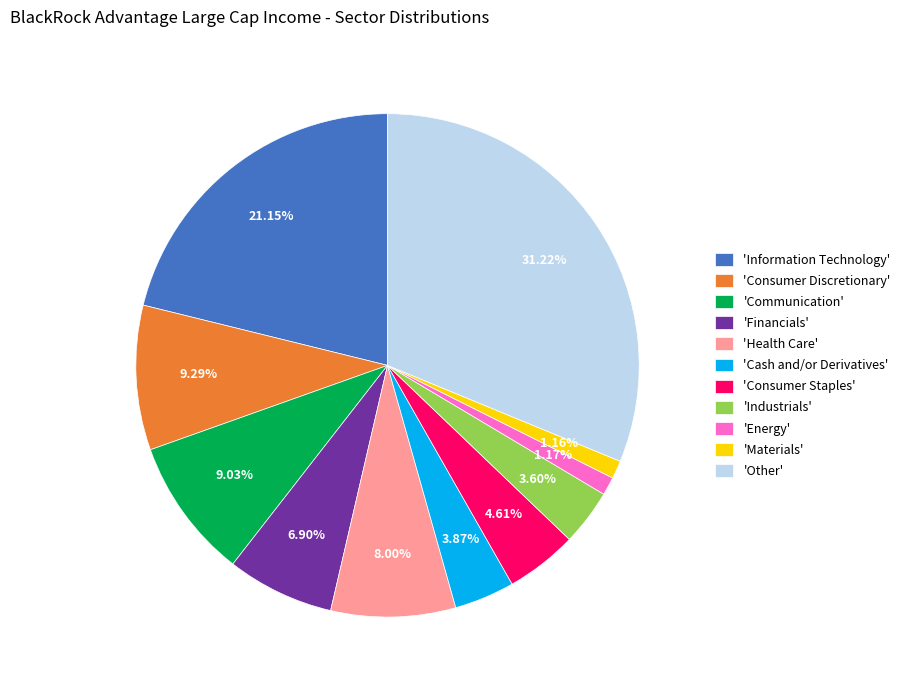

What is the largest slice in the pie chart?

'Other'